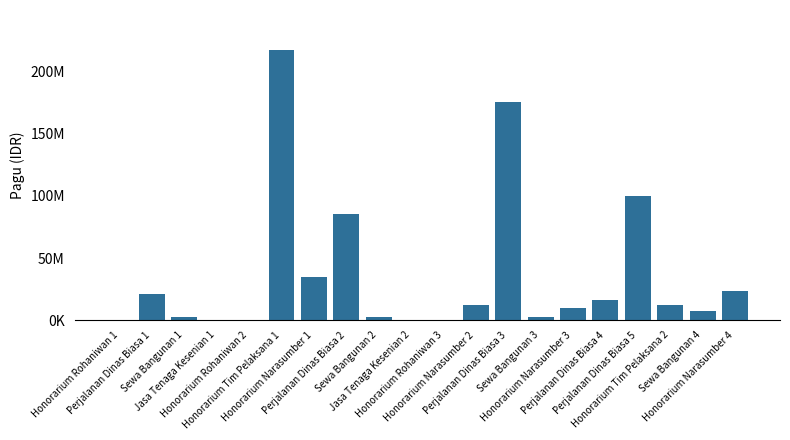

Are the bars horizontal?

No